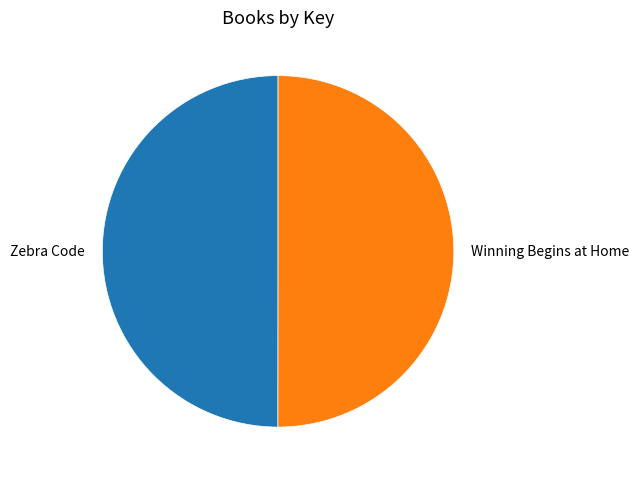

The Winning Begins at Home slice represents 50% of the pie. True or false?

True